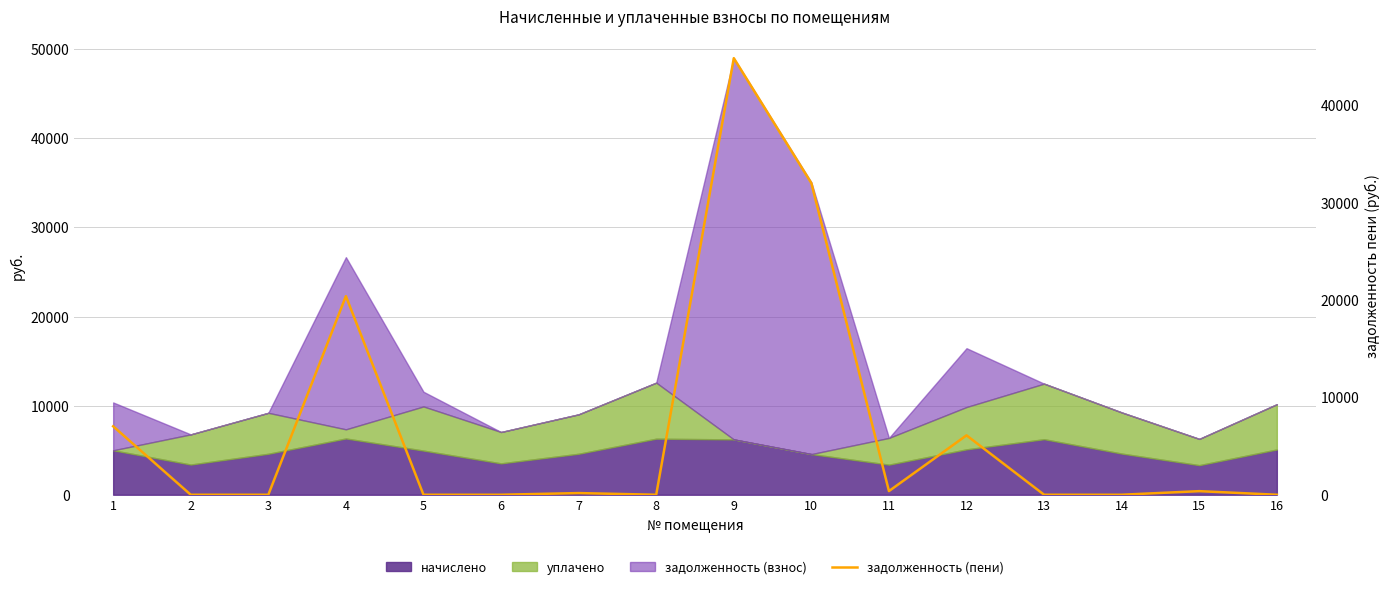

Where is the data nearest to the value 22426?

4